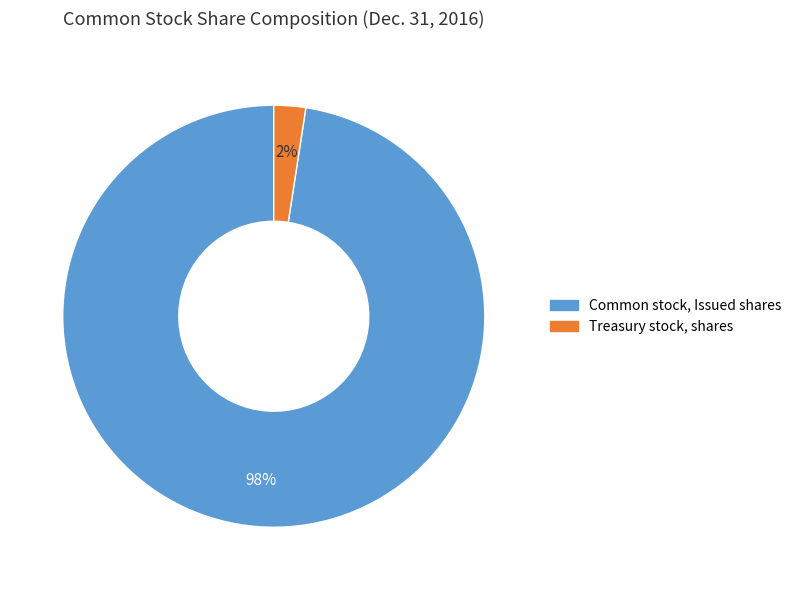

Do Treasury stock, shares and Common stock, Issued shares together represent more than half of the pie?

Yes